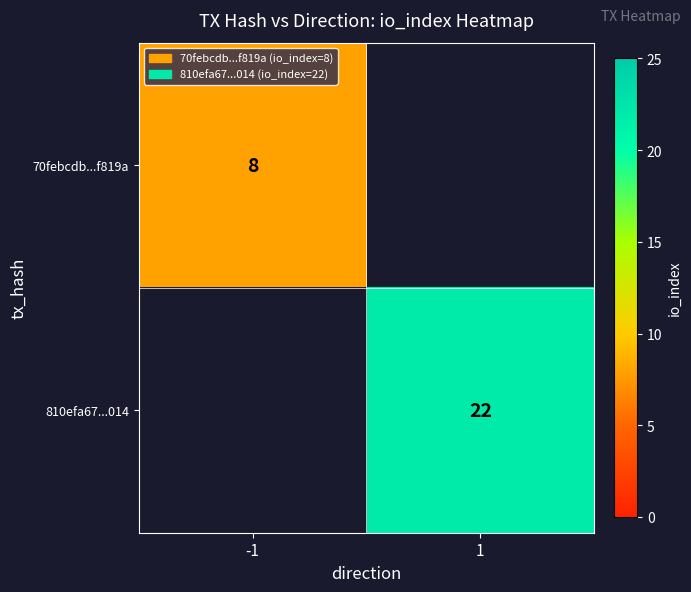

What is the greatest value displayed?

22.0